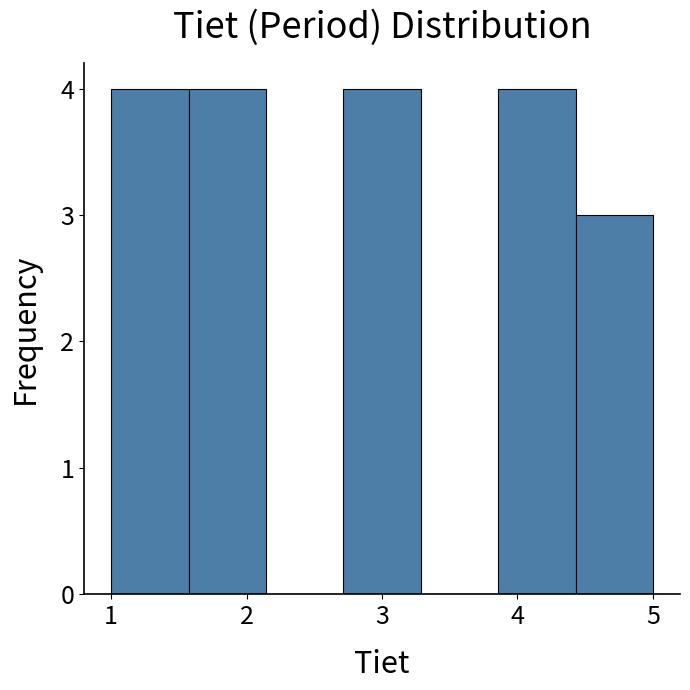

Reading left to right, list every bar in this chart as the range it spans on the x-axis followed by its height. Neither the bar edges nor the heights are printed on the chart, so give them approximately, as read against the axes.

1.0 to 1.6: 4
1.6 to 2.1: 4
2.1 to 2.7: 0
2.7 to 3.3: 4
3.3 to 3.9: 0
3.9 to 4.4: 4
4.4 to 5.0: 3